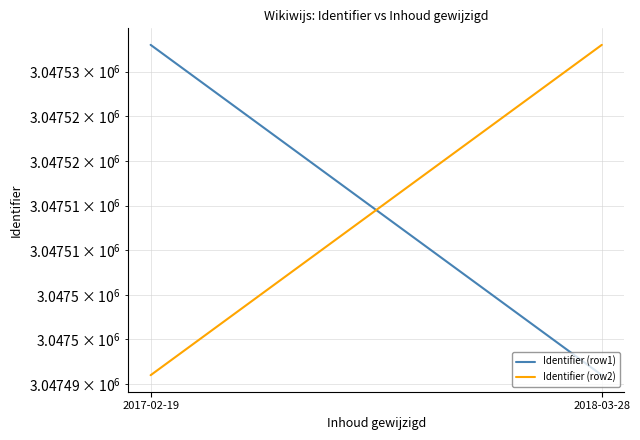

What is the sum of the Identifier (row2) values at 2017-02-19 and 2018-03-28?

6095029